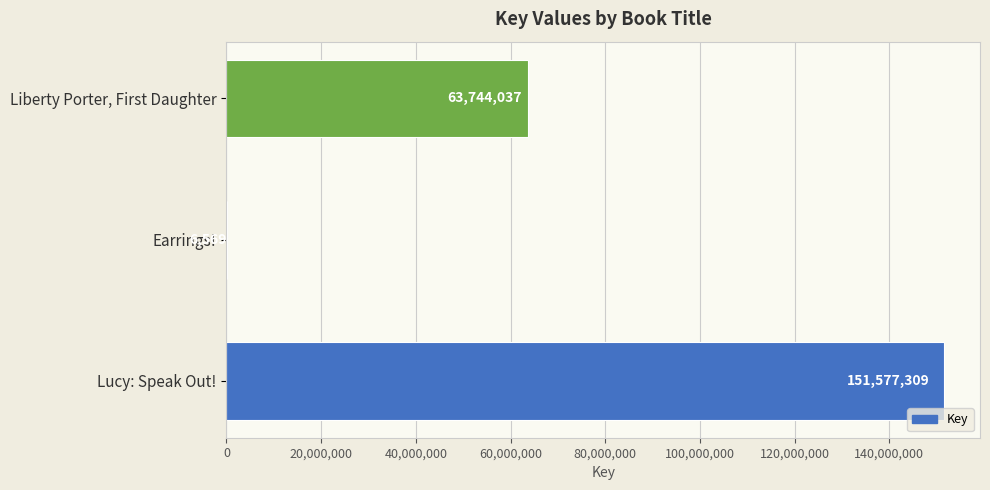

The value at Liberty Porter, First Daughter is 63744037. True or false?

True